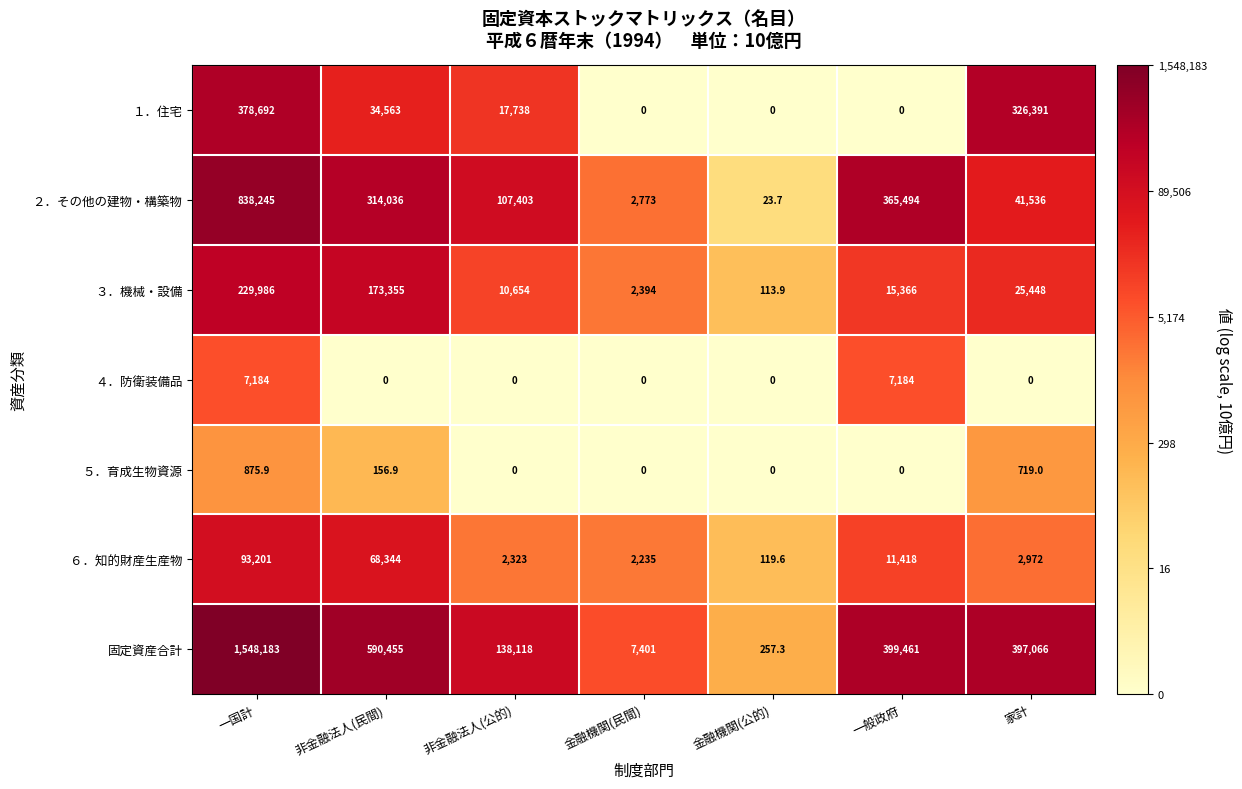

What is the minimum value for ２．その他の建物・構築物?

23.7